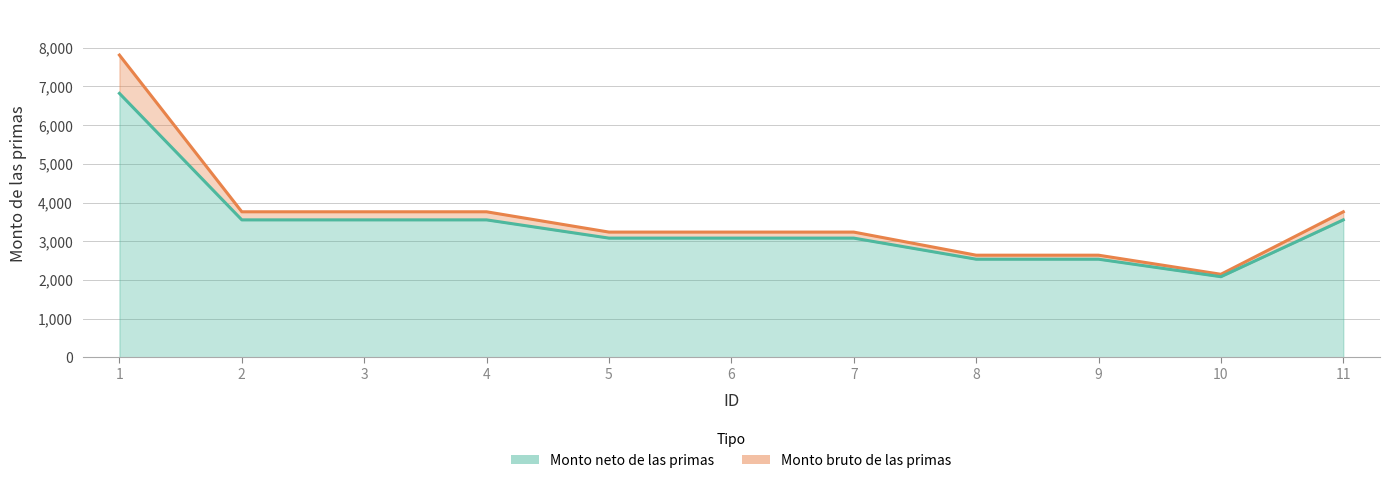

True or false: Monto bruto de las primas and Monto neto de las primas cross at least once.

False